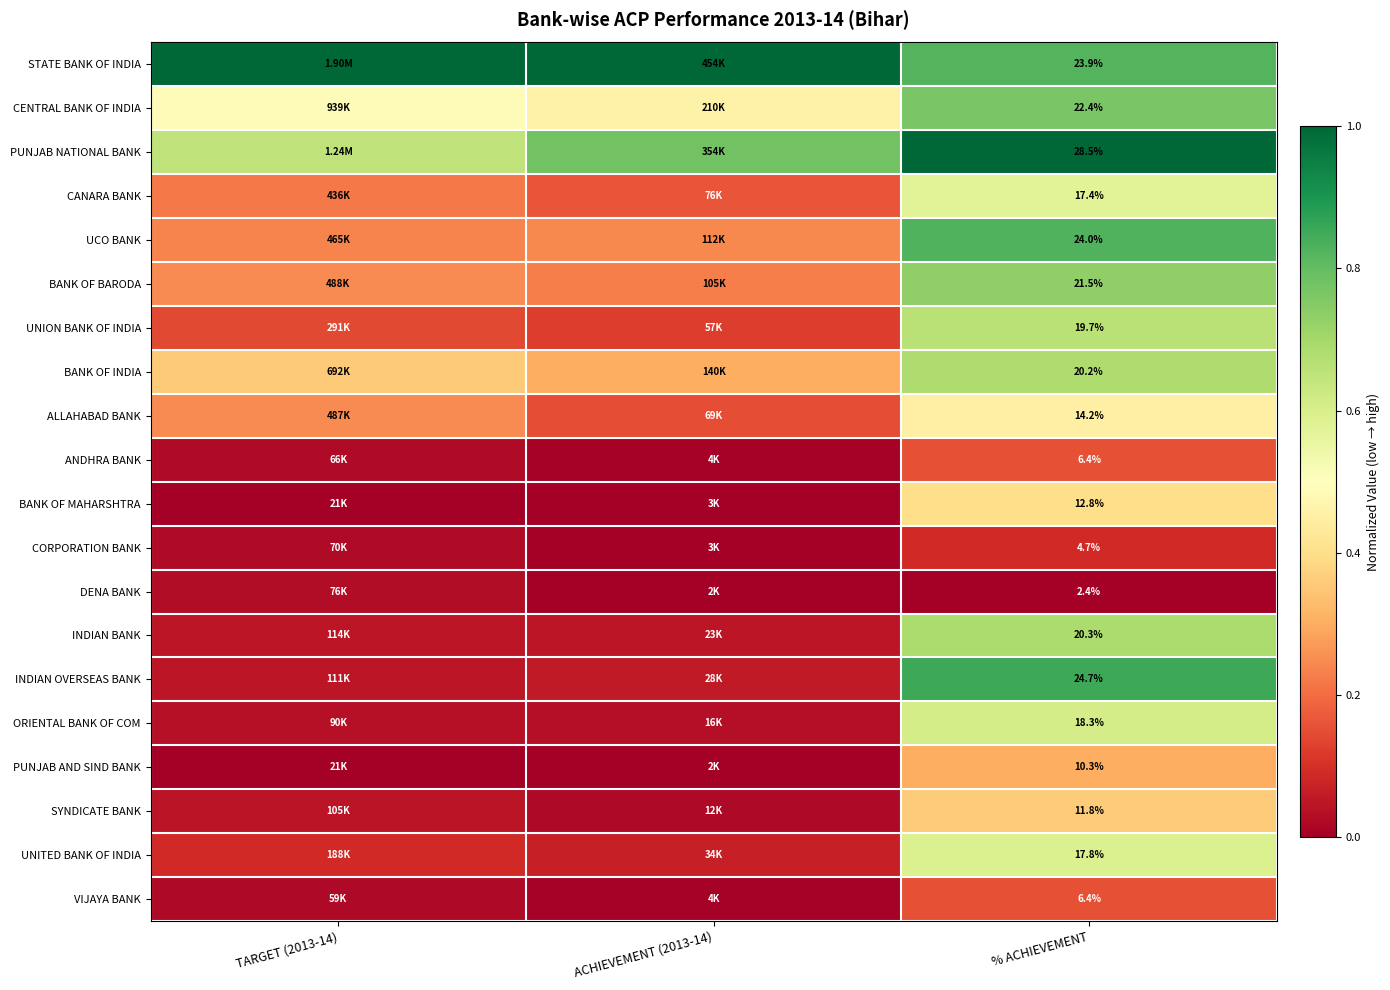

Where is PUNJAB AND SIND BANK nearest to the value 0?

TARGET (2013-14)